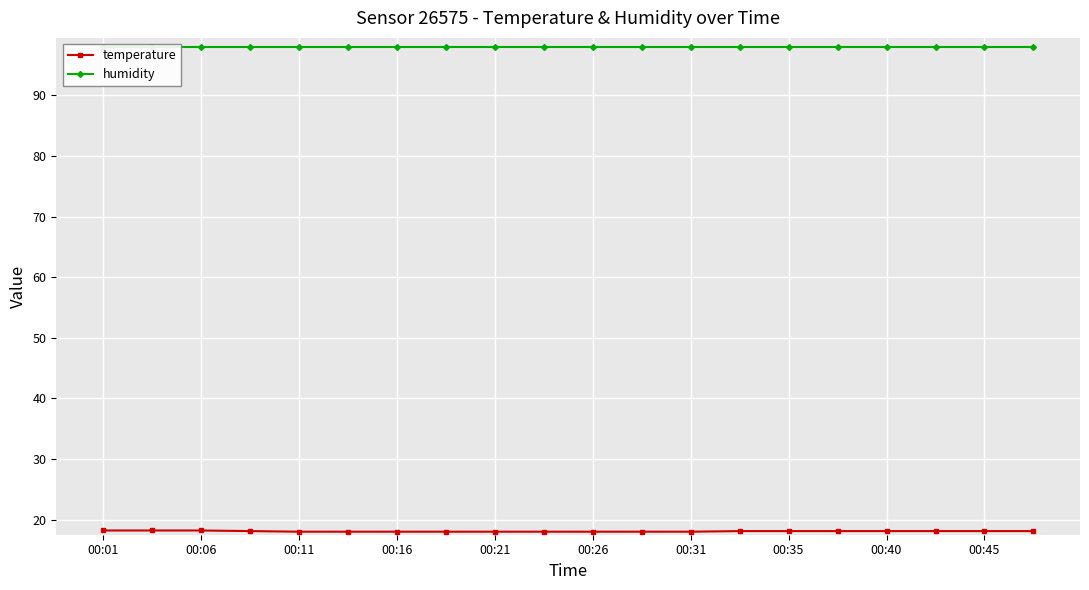

Rank the series by their maximum value, from lowest to highest.

temperature, humidity